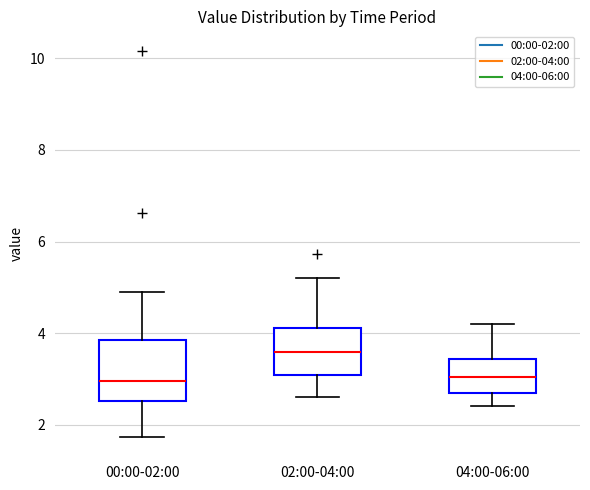

Reading left to right, transcribe this box plot: for each box, give where its median line is, the range the box spans, and where its two whiskers end, as read against the y-axis. The values are not printed on the chart, so give them approximately, as read against the axis.

00:00-02:00: median 3.0, box 2.6 to 3.8, whiskers 1.8 to 5.0
02:00-04:00: median 3.6, box 3.0 to 4.2, whiskers 2.6 to 5.2
04:00-06:00: median 3.0, box 2.8 to 3.4, whiskers 2.4 to 4.2